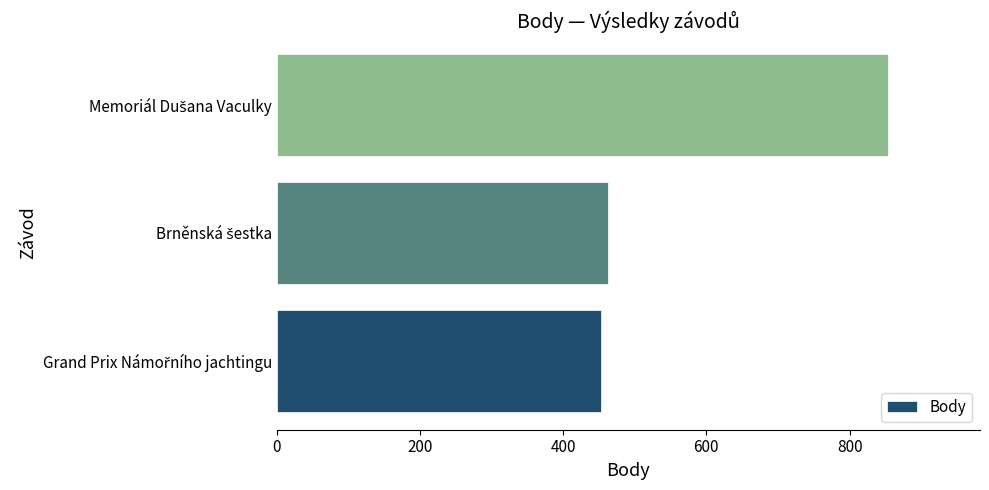

What is the difference between the maximum and minimum values?

401